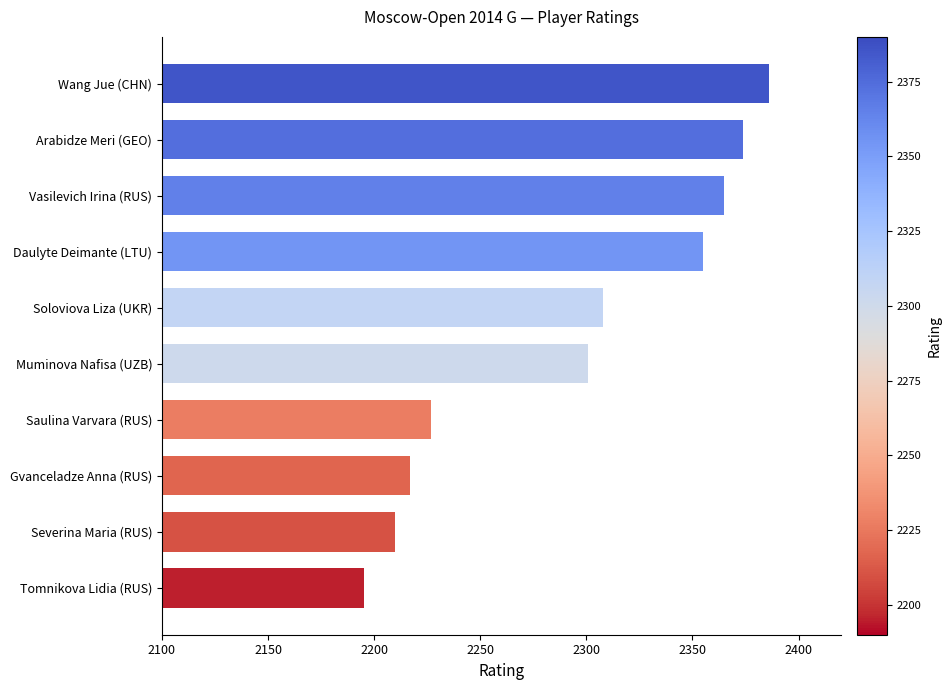

What is the greatest value displayed?

2386